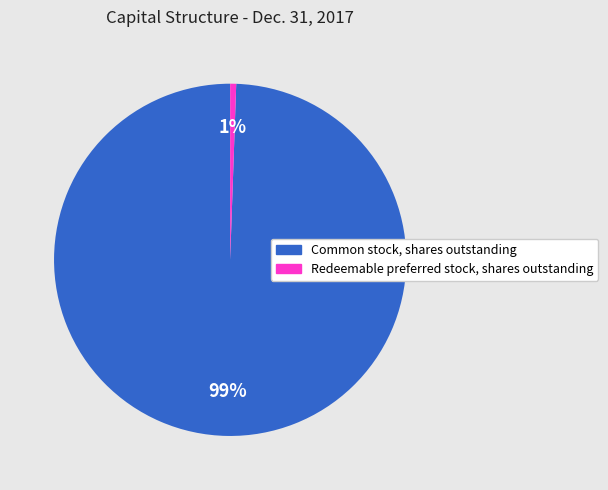

Is the sum of Common stock, shares outstanding and Redeemable preferred stock, shares outstanding greater than half?

Yes